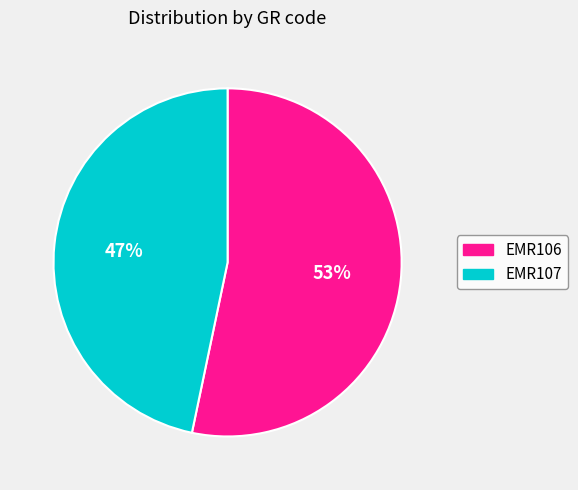

To the nearest percent, what portion does EMR107 represent?

47%